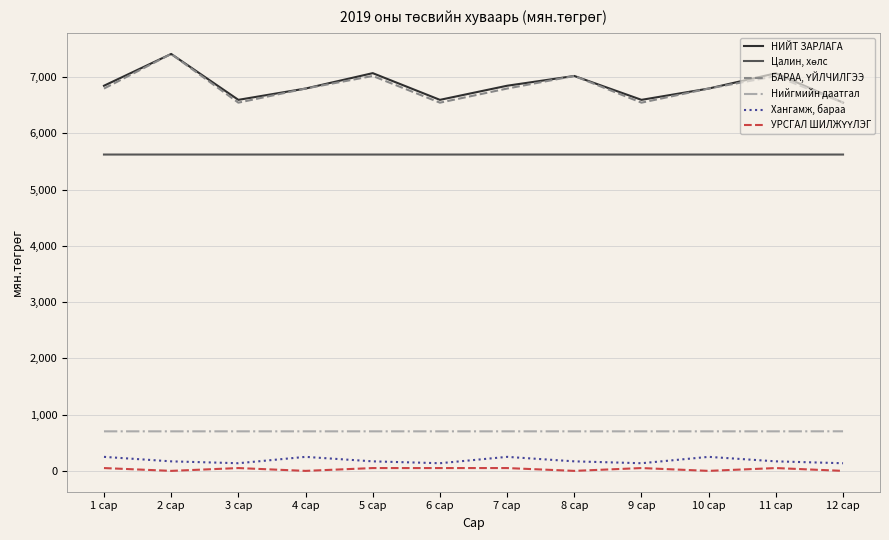

What is the highest value of the Нийгмийн даатгал series?

703.3